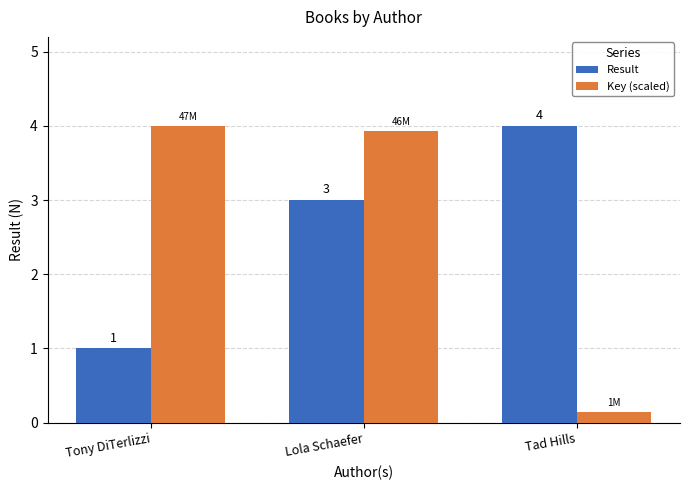

What is the greatest value displayed?

4.0